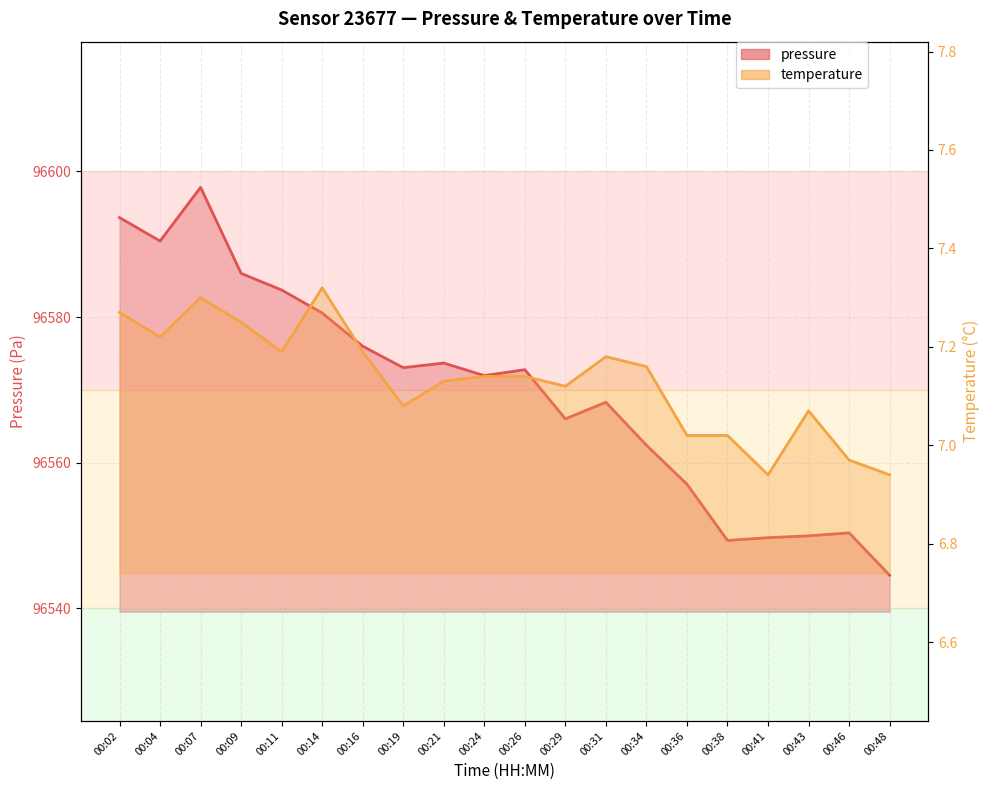

At which category does temperature reach its first local peak?

00:07